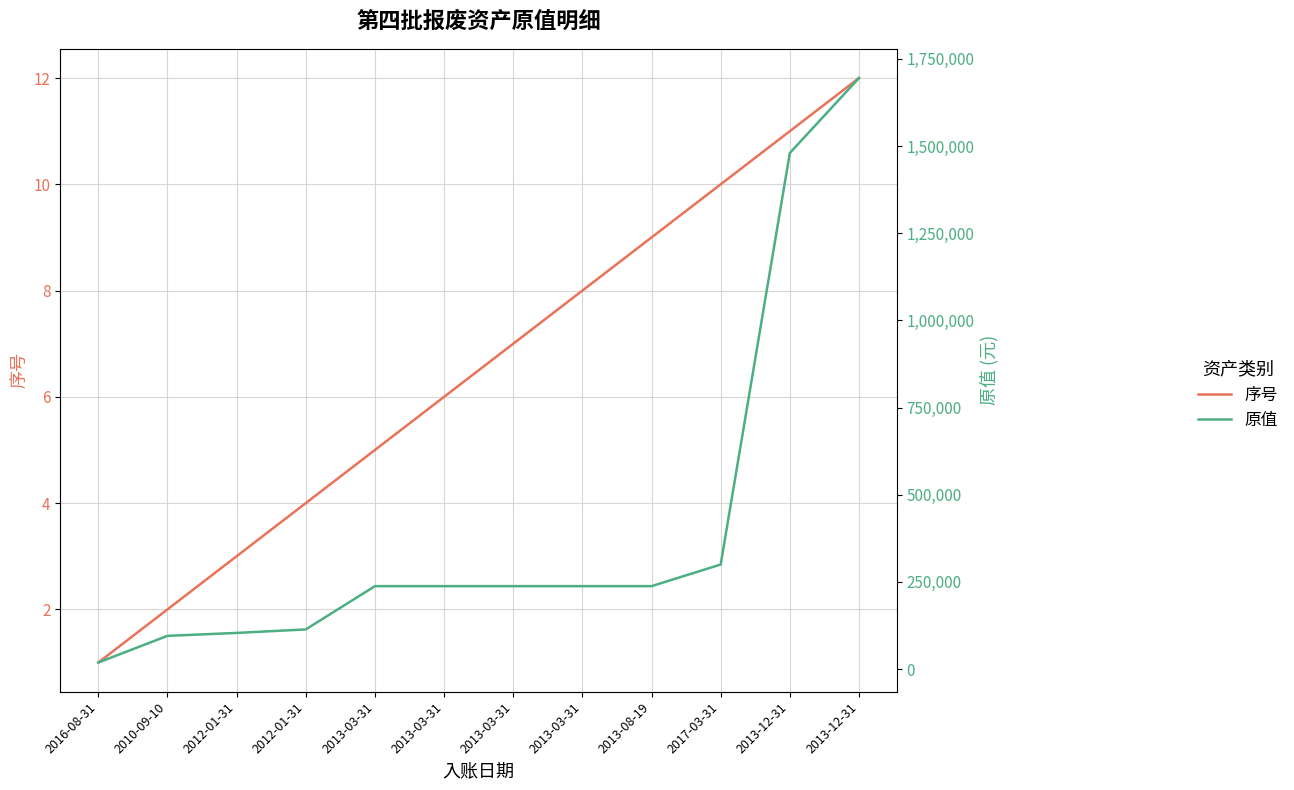

Reading right to left, what are all the values shown in this chart?

序号: 12	11	10	9	8	7	6	5	4	3	2	1
原值: 1695000	1480000	300000	238000	238000	238000	238000	238000	113900	103880	95500	19000